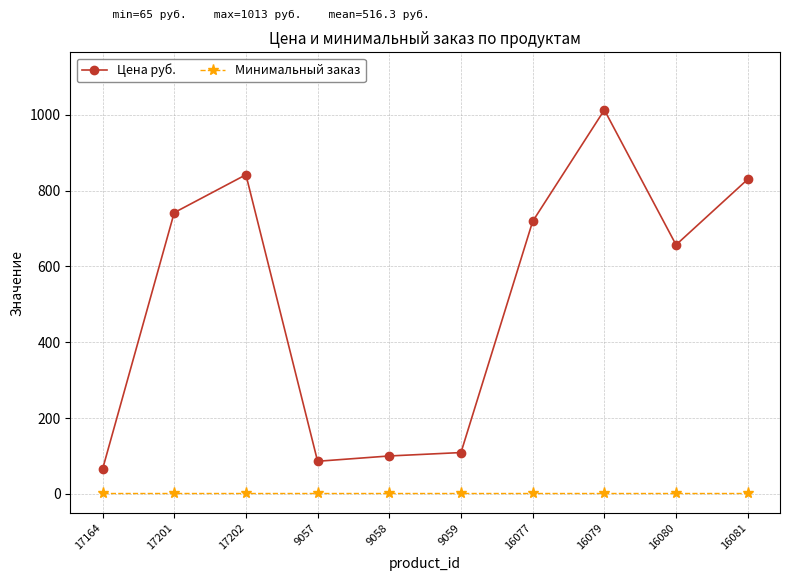

List the series in order of their peak value, highest first.

Цена руб., Минимальный заказ